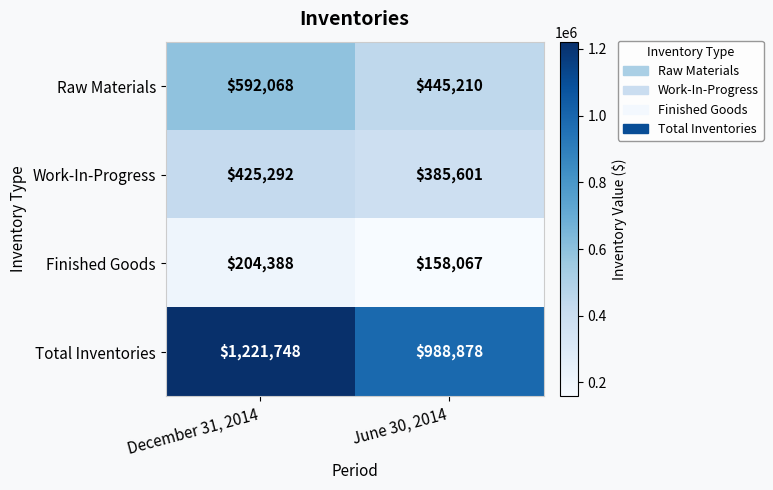

What is the sum of all Work-In-Progress values?

810893